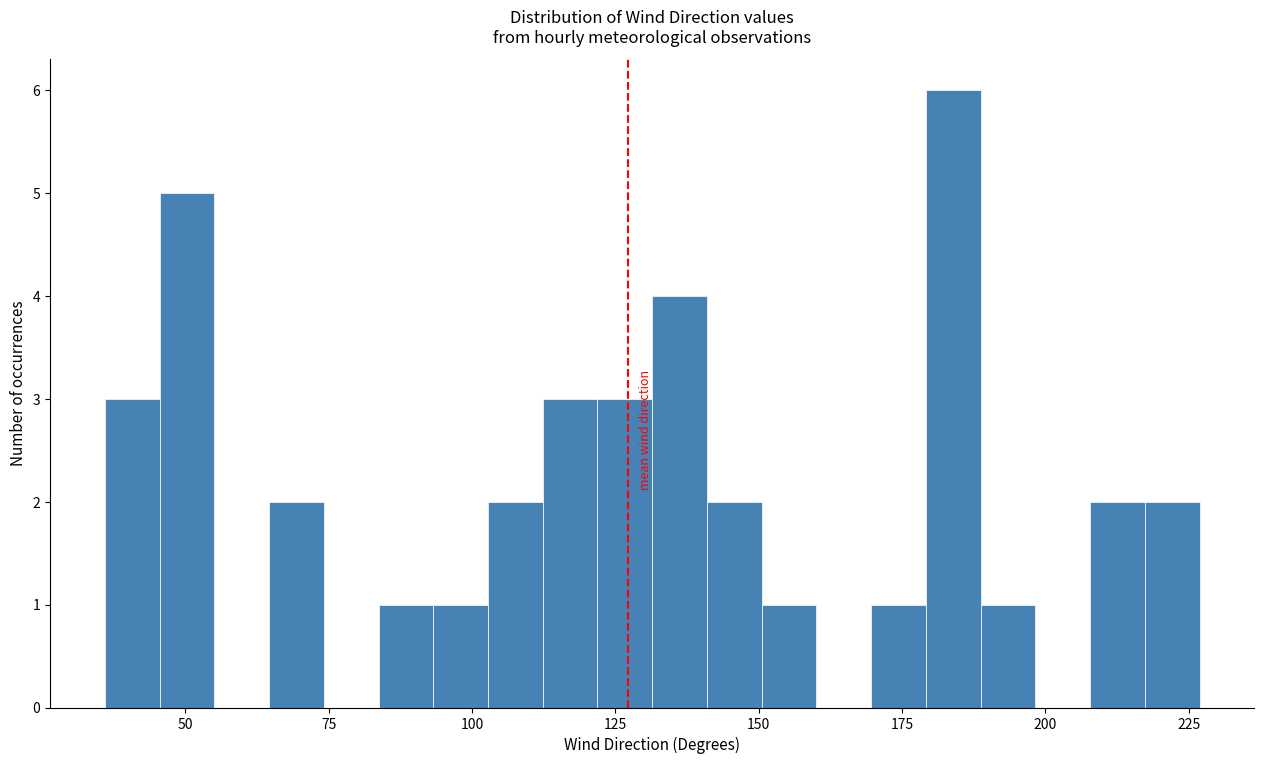

Read against the x-axis, roughly where is the centre of the tallest bar?

185